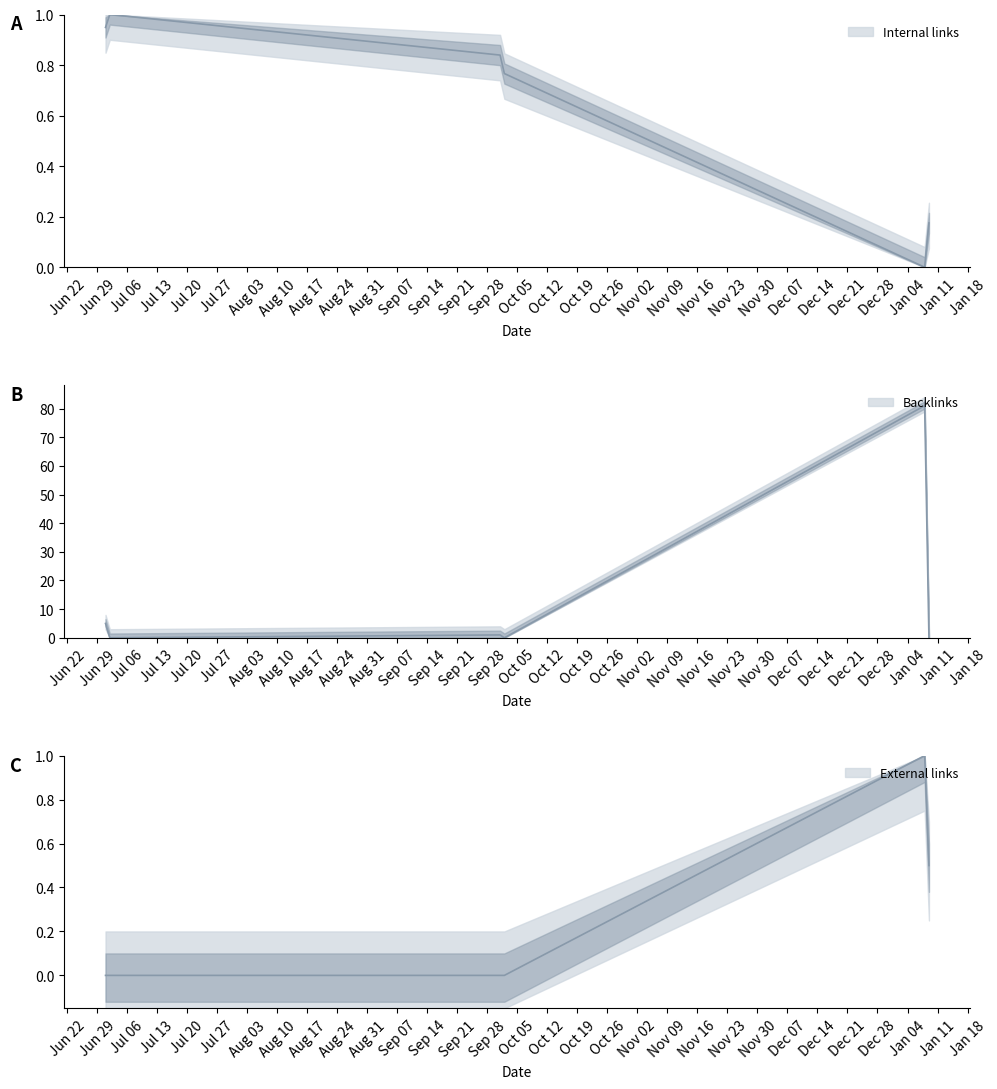

Which series has the largest range (max minus min)?

Backlinks